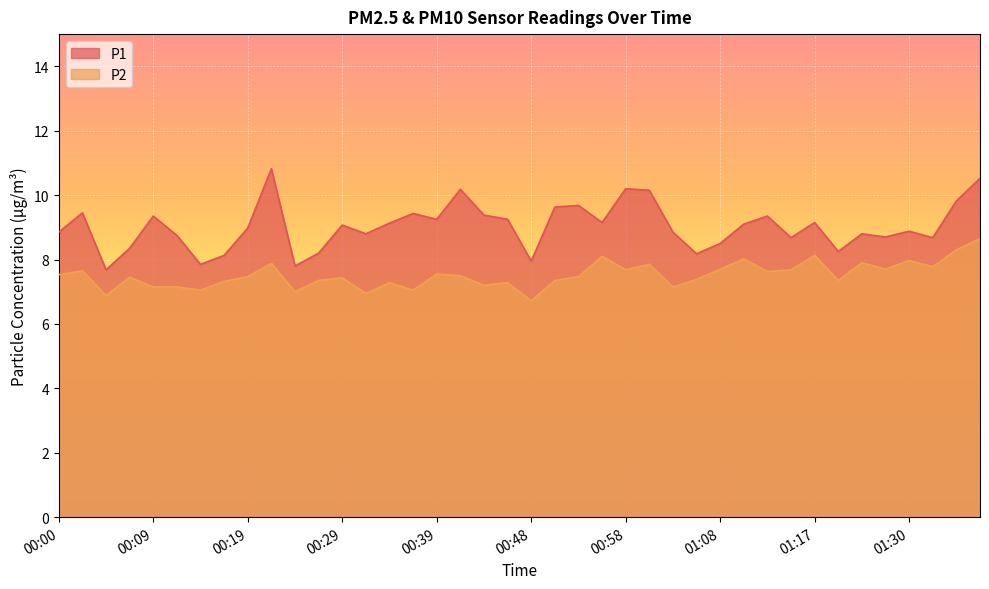

Which series has the largest range (max minus min)?

P1